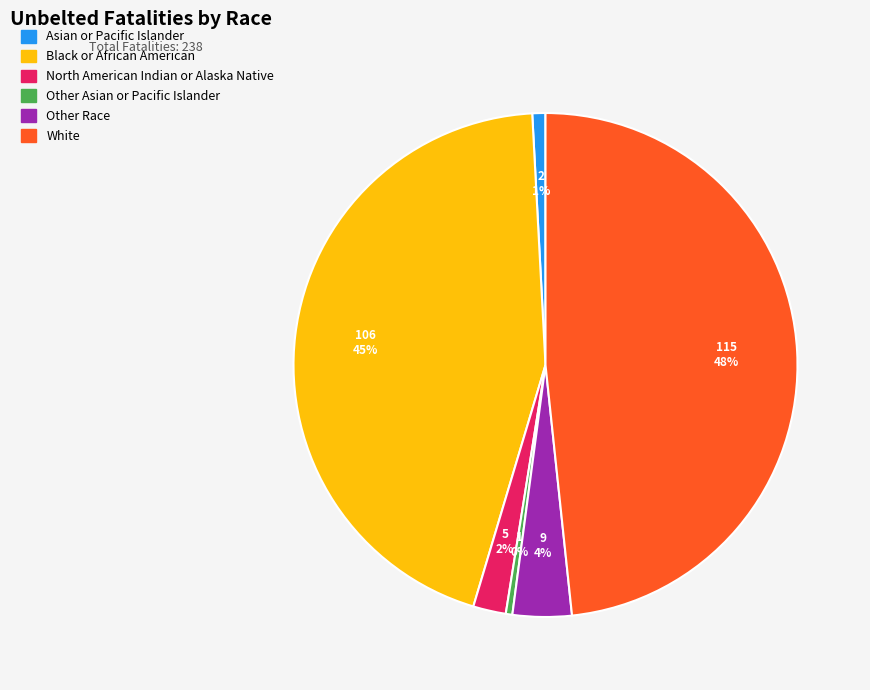

To the nearest percent, what is the difference between the largest and smallest slice percentages?

48%